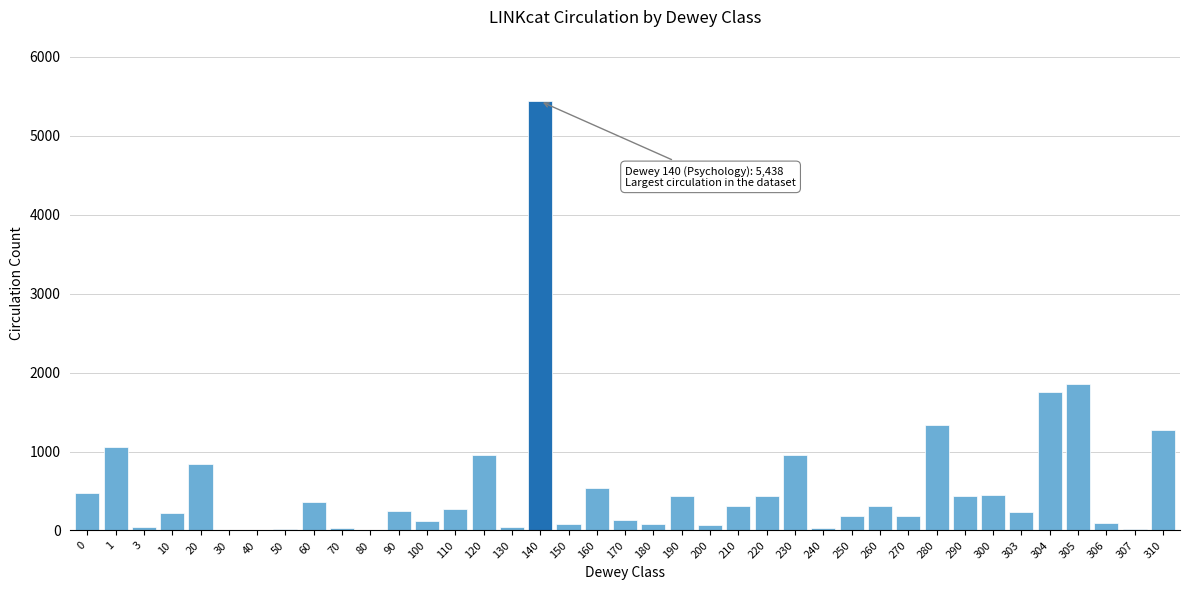

Which label corresponds to the largest value in the chart?

140